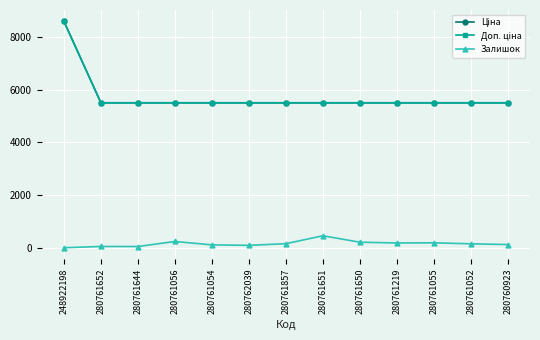

Reading left to right, transcribe all the data shown in this chart.

Ціна: 248922198=8581.1	280761652=5497.3	280761644=5497.3	280761056=5497.3	280761054=5497.3	280762039=5497.3	280761857=5497.3	280761651=5497.3	280761650=5497.3	280761219=5497.3	280761055=5497.3	280761052=5497.3	280760923=5497.3
Доп. ціна: 248922198=8581.1	280761652=5497.3	280761644=5497.3	280761056=5497.3	280761054=5497.3	280762039=5497.3	280761857=5497.3	280761651=5497.3	280761650=5497.3	280761219=5497.3	280761055=5497.3	280761052=5497.3	280760923=5497.3
Залишок: 248922198=11.0	280761652=59.0	280761644=56.0	280761056=248.0	280761054=119.0	280762039=101.0	280761857=164.0	280761651=464.0	280761650=220.0	280761219=191.0	280761055=197.0	280761052=159.0	280760923=131.0